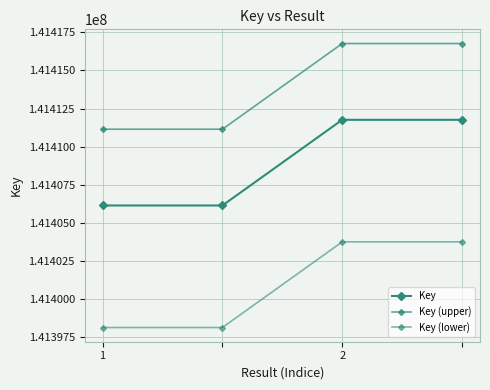

How many lines are shown in the chart?

3